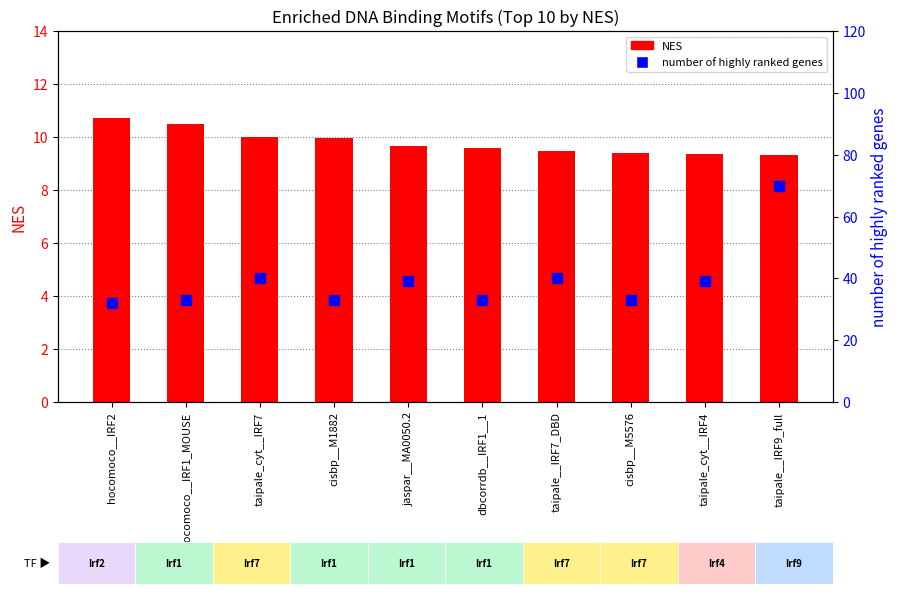

What is the total value across all series at taipale__IRF7_DBD?

49.5